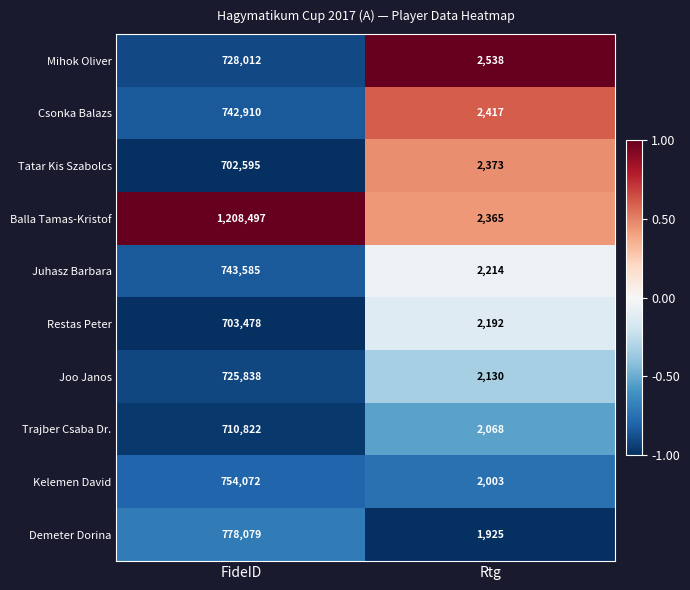

What is the difference between the highest and lowest values at FideID?

505902